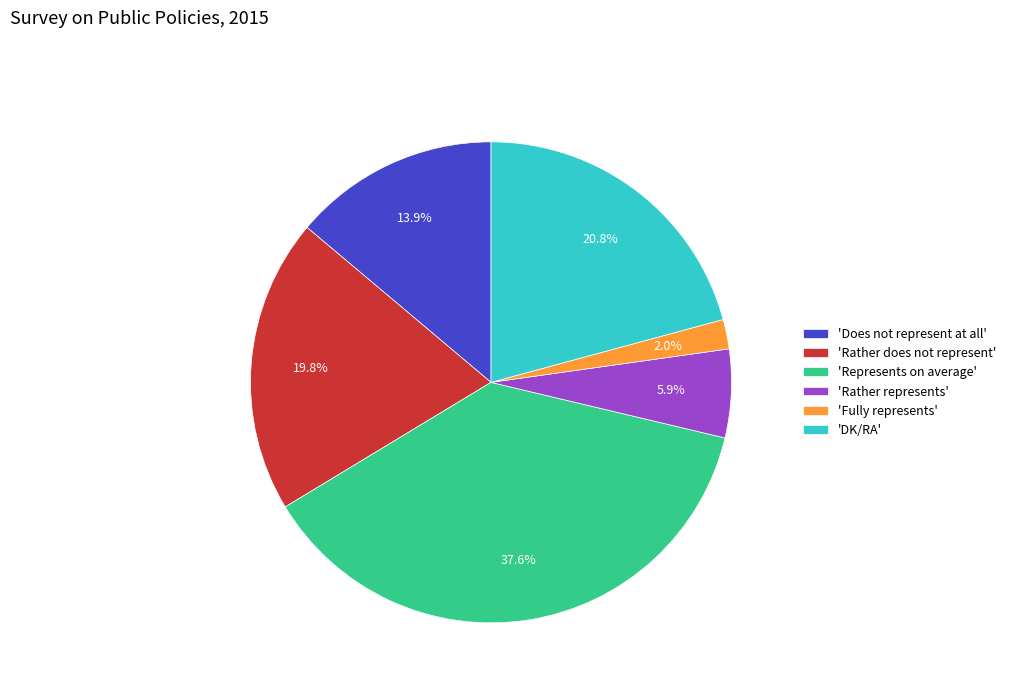

Between 'Rather does not represent' and 'Rather represents', which is larger?

'Rather does not represent'